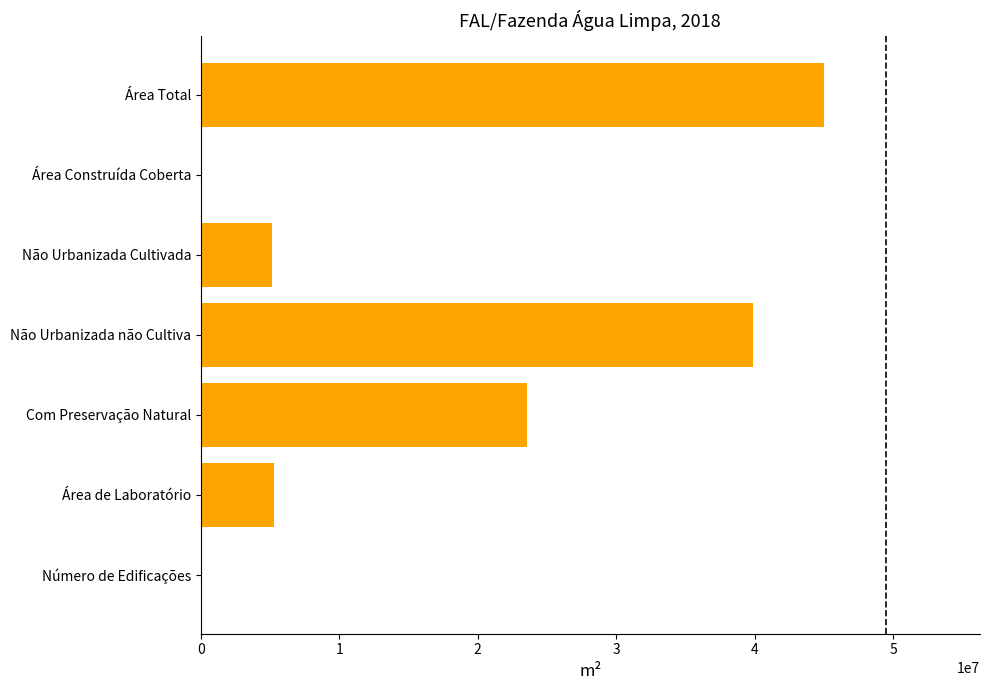

The value at Não Urbanizada não Cultiva is 39880000. True or false?

True